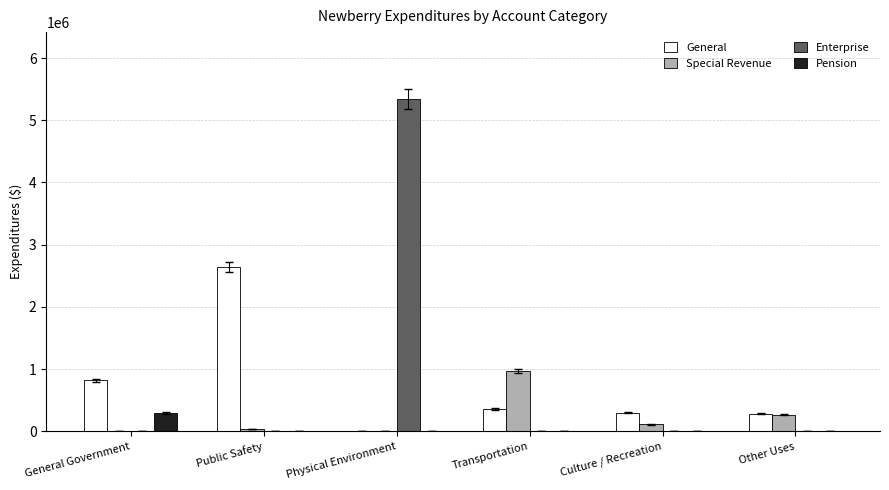

How many distinct data groups are displayed?

4